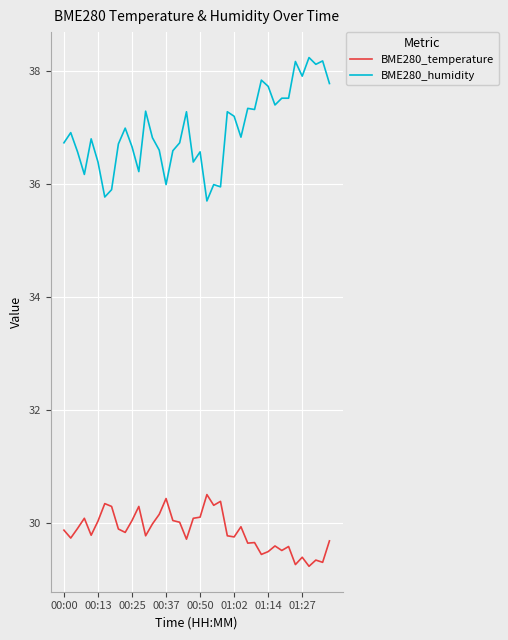

What is the difference between the maximum and minimum values in the BME280_temperature series?

1.3